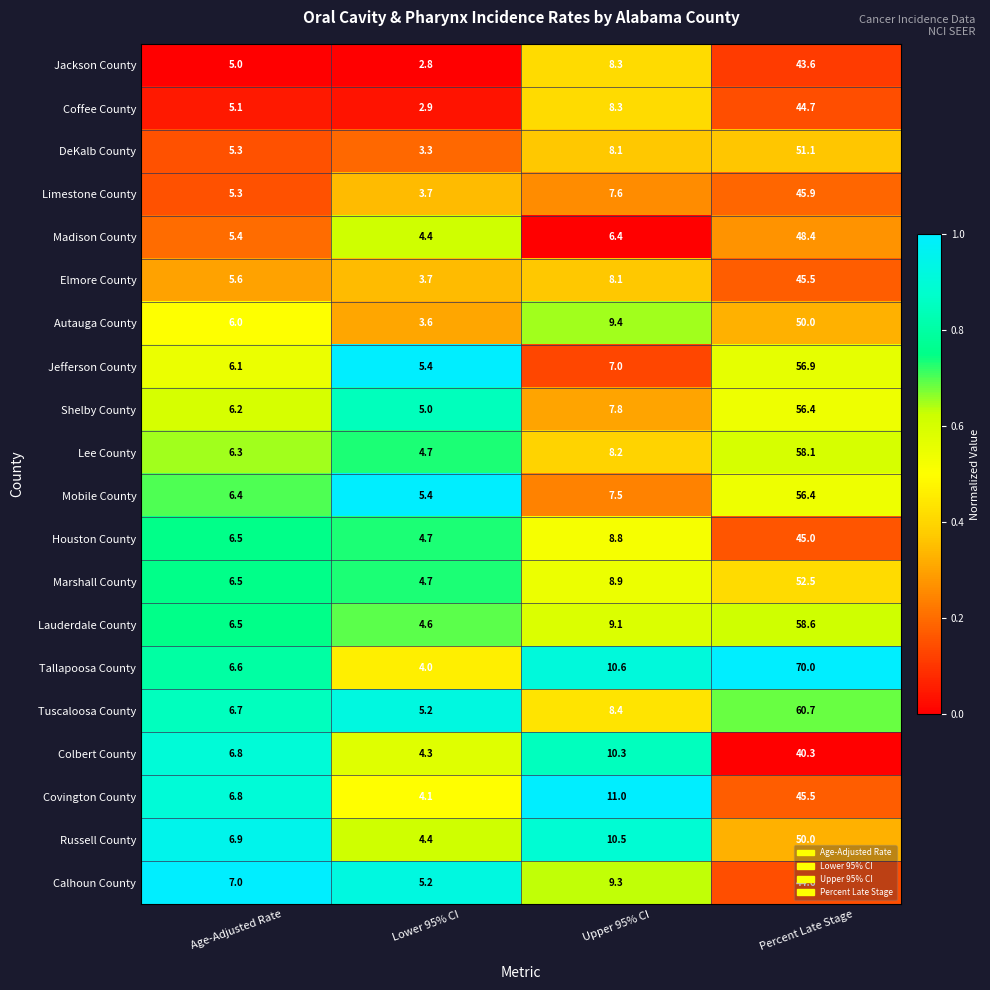

The value of Russell County at Percent Late Stage is 50.0. True or false?

True